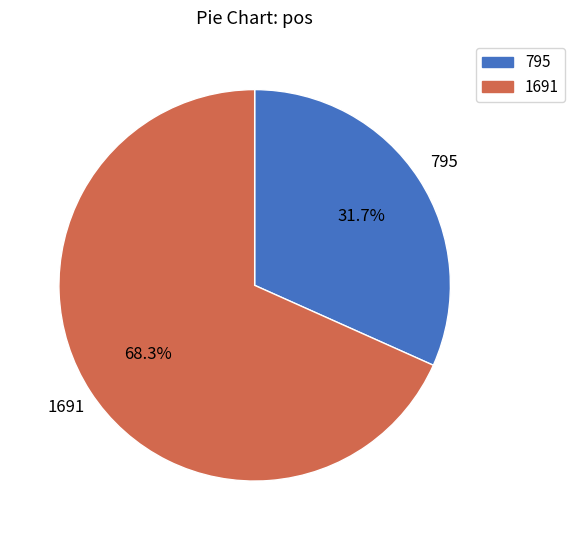

True or false: 795 accounts for 32% of the total.

True